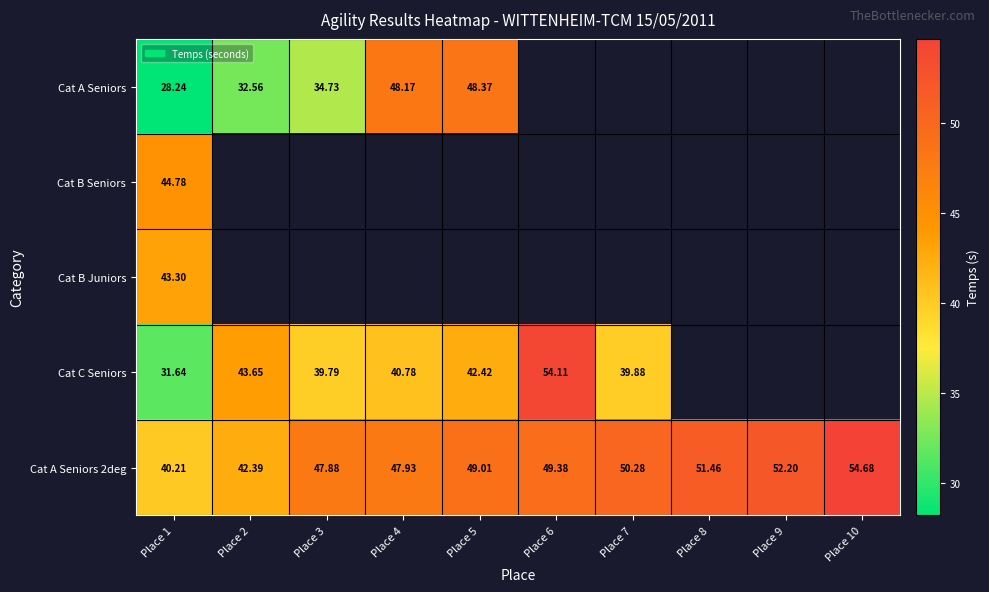

Is the value of Cat C Seniors at Place 7 greater than the value of Cat A Seniors 2deg at Place 2?

No